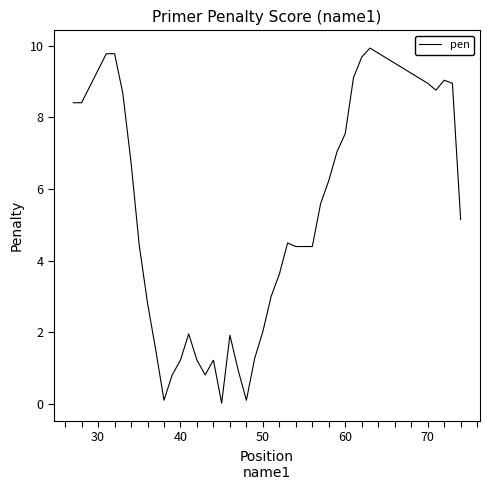

What is the maximum value shown in the chart?

9.9